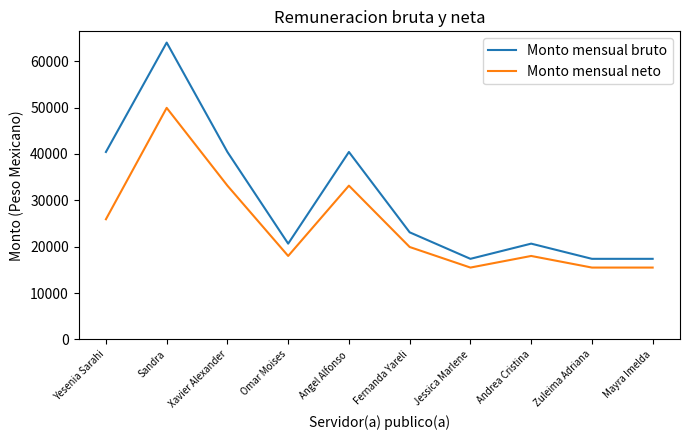

What value does the Monto mensual neto series have at Sandra?

49937.7